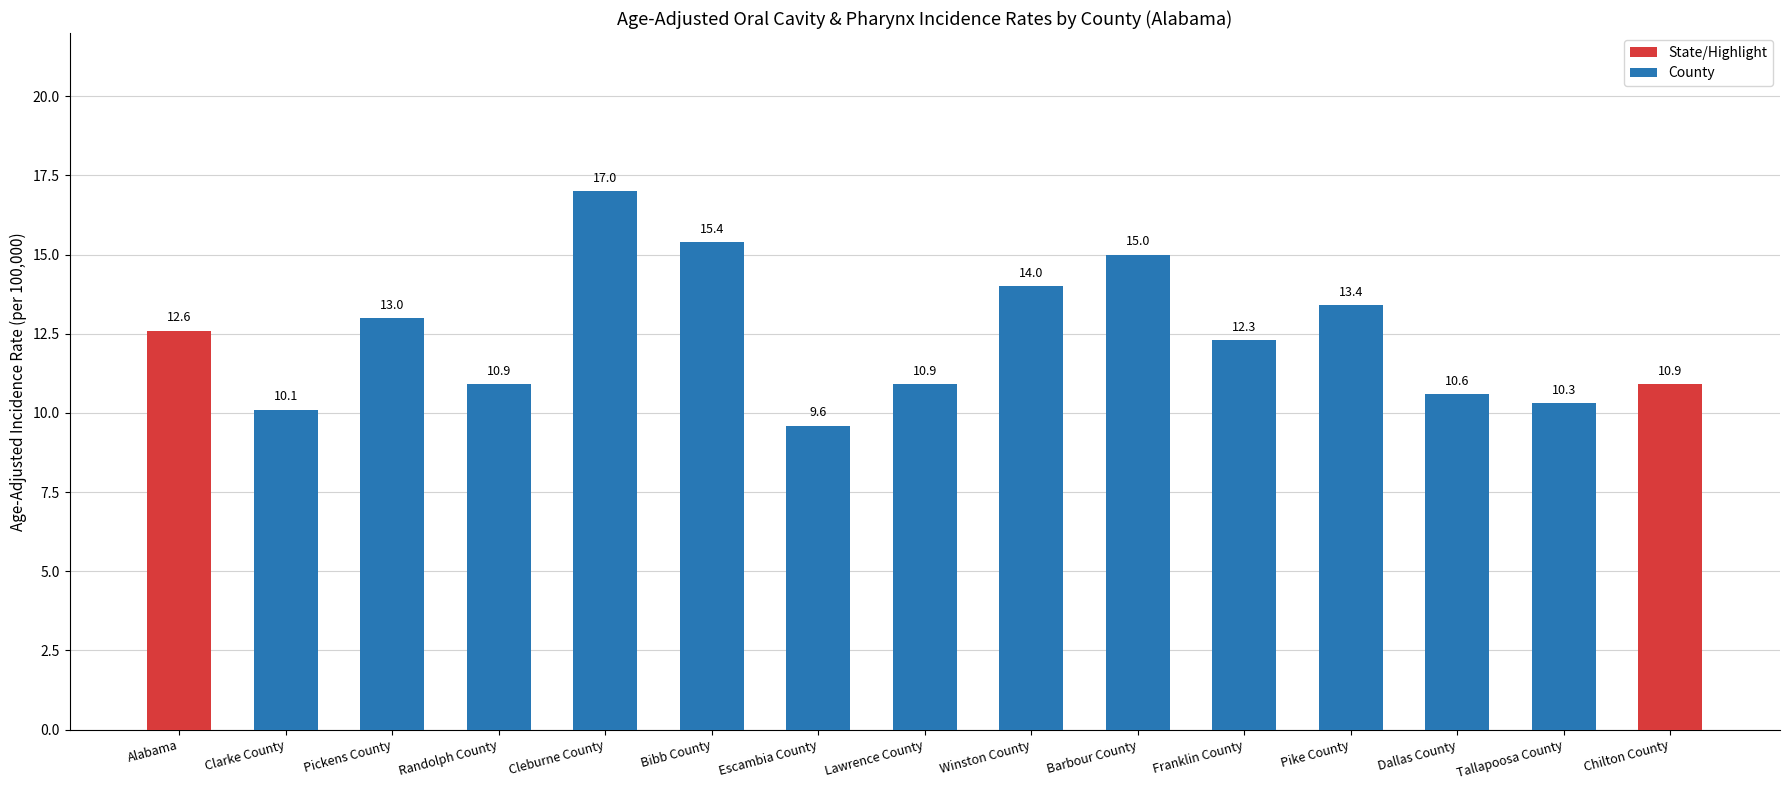

What is the ratio of the value at Winston County to the value at Escambia County?

1.5